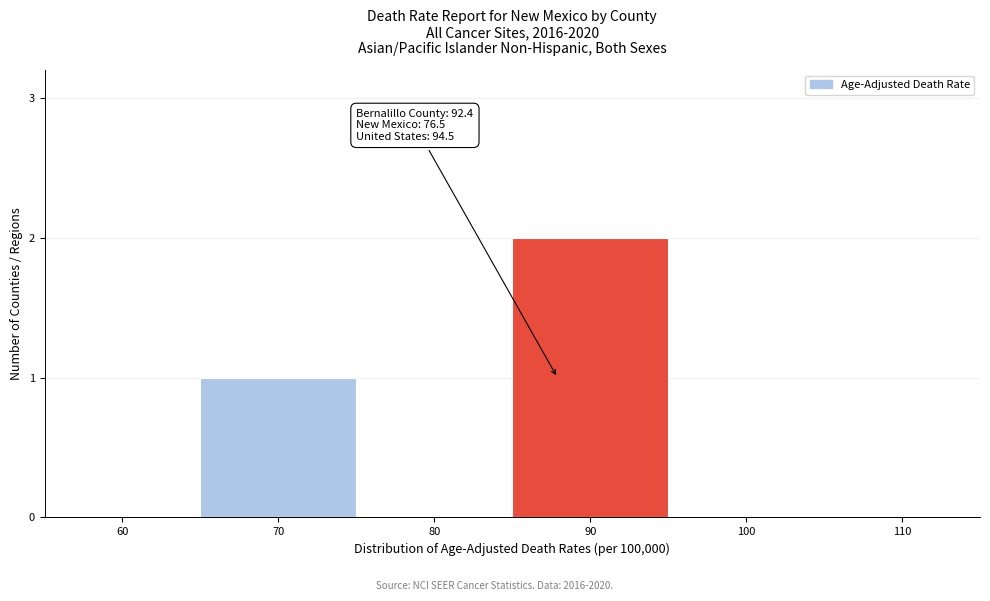

Reading right to left, list all the values displayed in this chart.

110=0	100=0	90=2	80=0	70=1	60=0